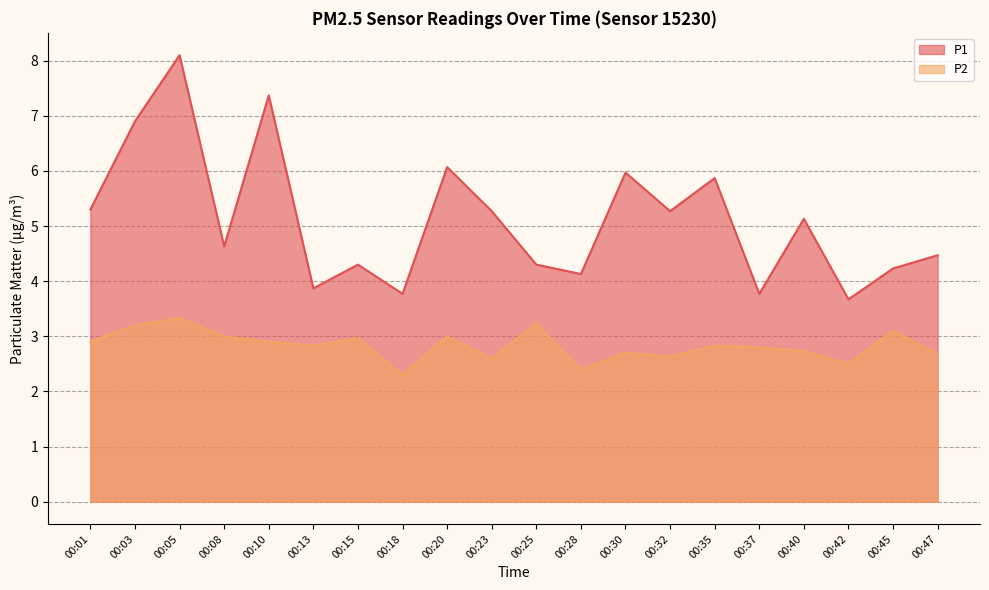

What is the difference between the second highest and minimum values in the P2 series?

0.9